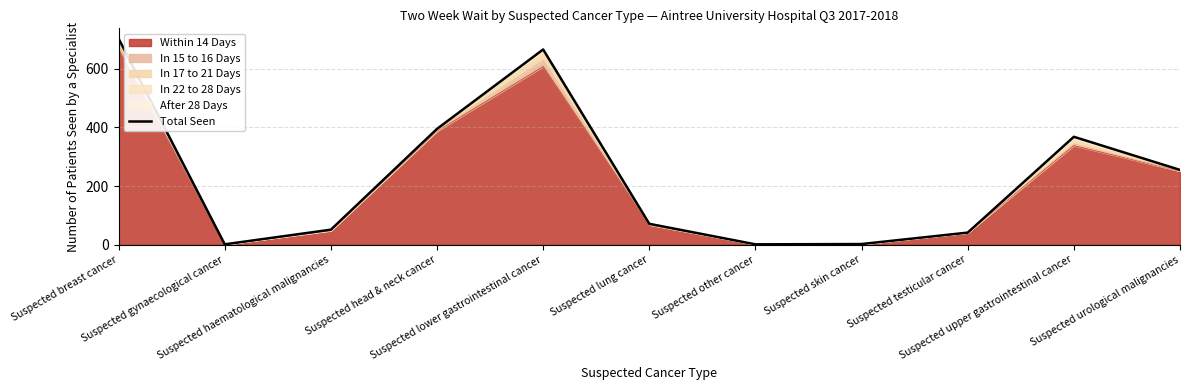

What is the greatest value displayed?

703